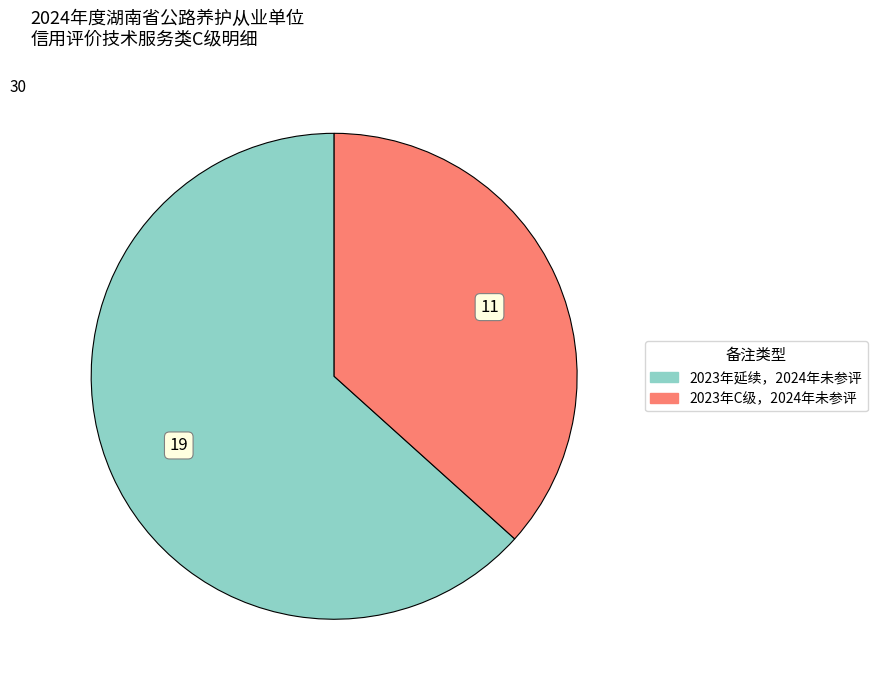

Which slice is the smallest?

2023年C级，2024年未参评